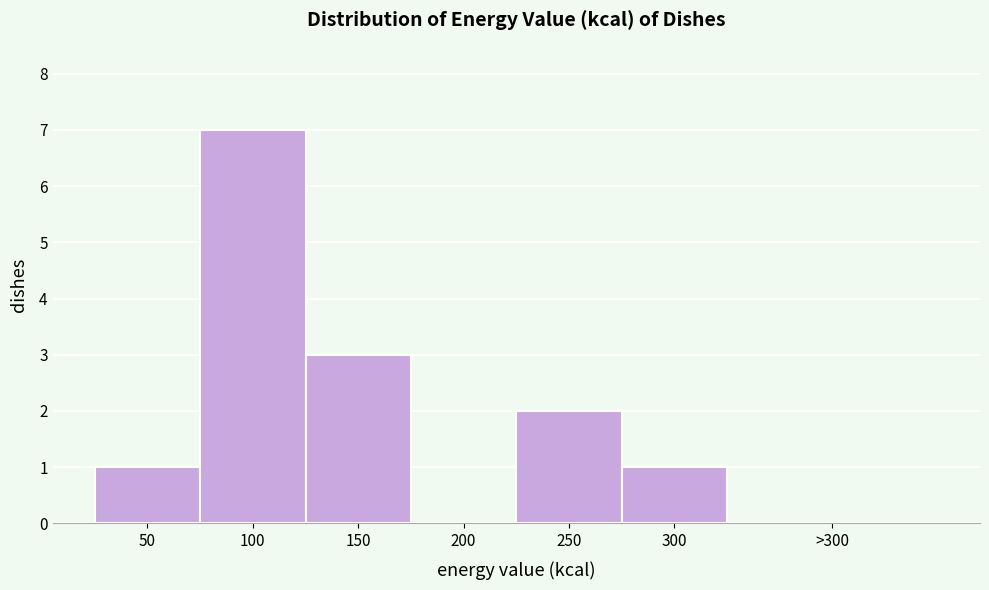

Reading left to right, extract all data points from this chart.

50=1	100=7	150=3	200=0	250=2	300=1	>300=0